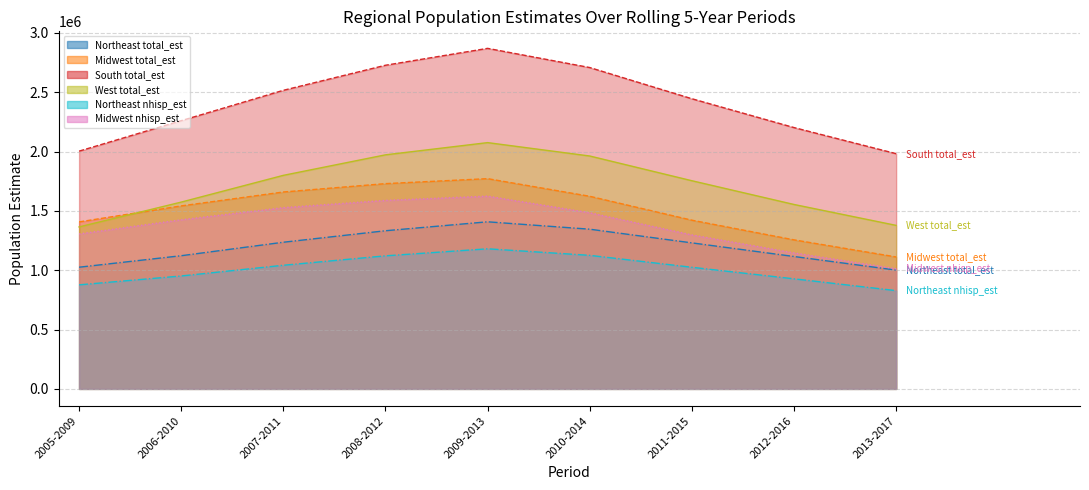

Which category has the lowest value across all series?

2013-2017